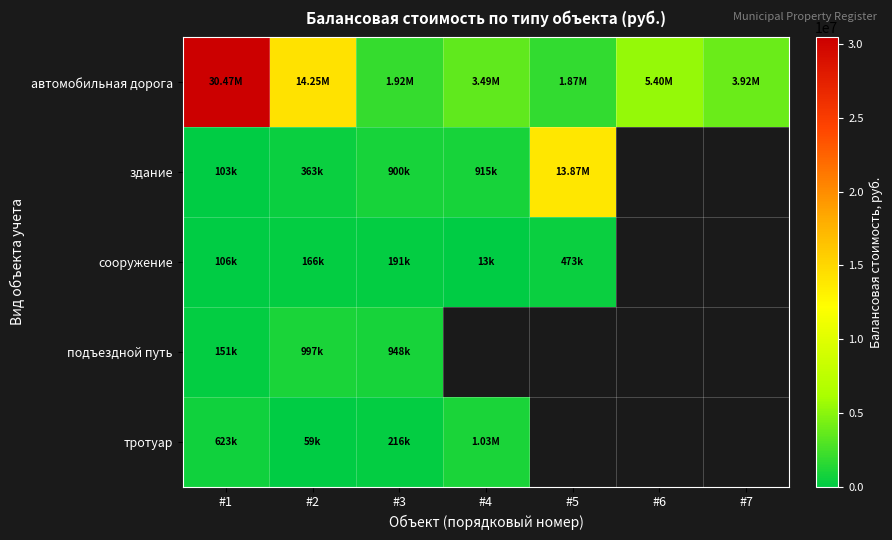

At how many categories does at least one series exceed 4455813?

4